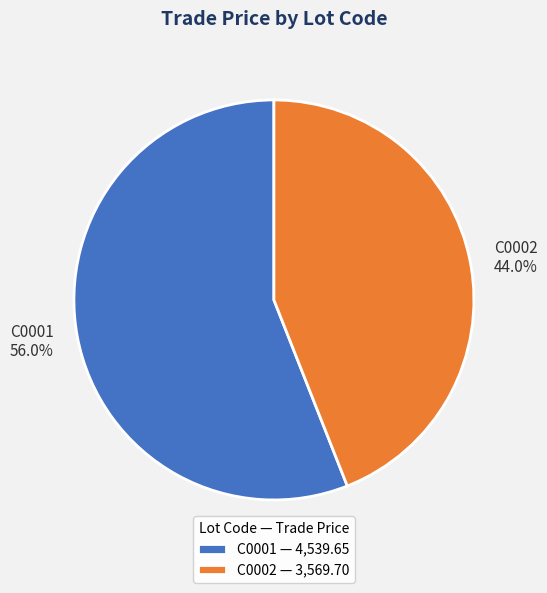

Which category has the smallest portion of the pie?

C0002